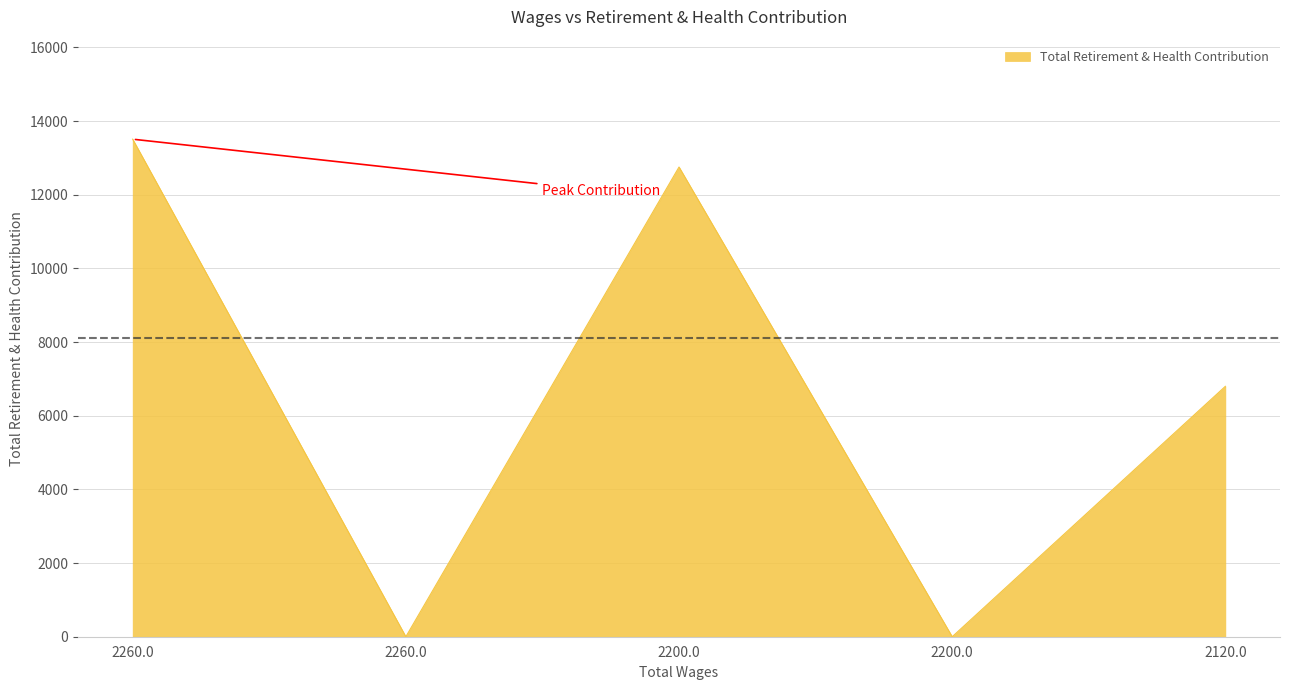

What is the sum of all values?

33056